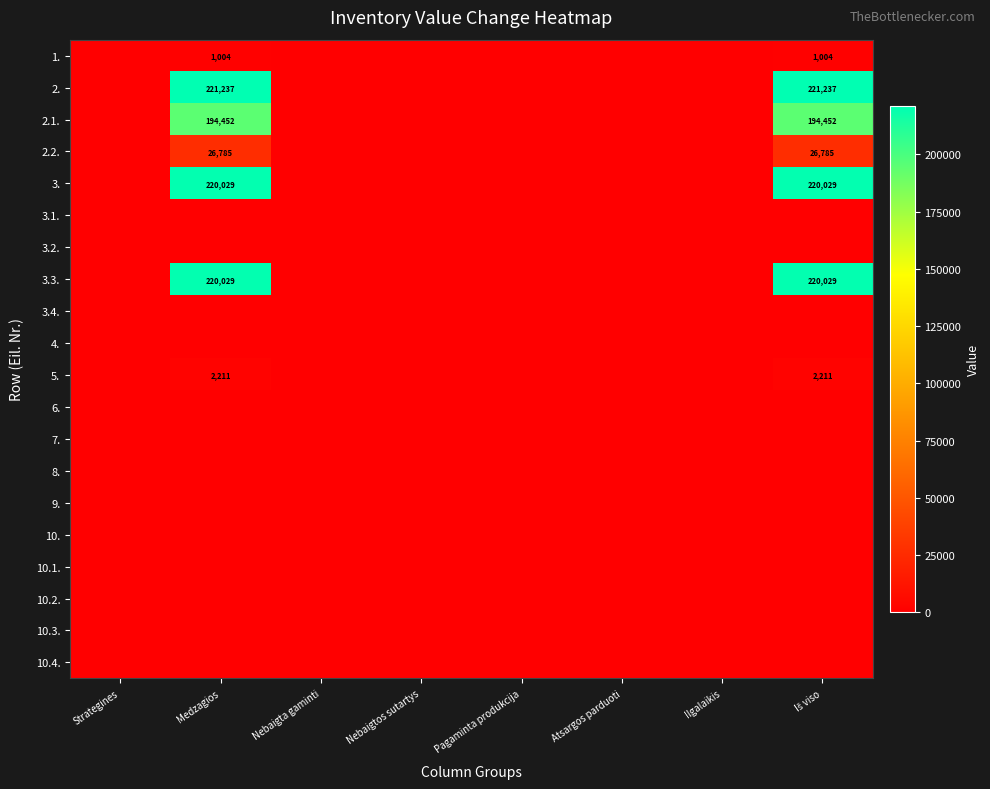

Which has a higher value, Pagaminta produkcija or Nebaigtos sutartys?

Pagaminta produkcija